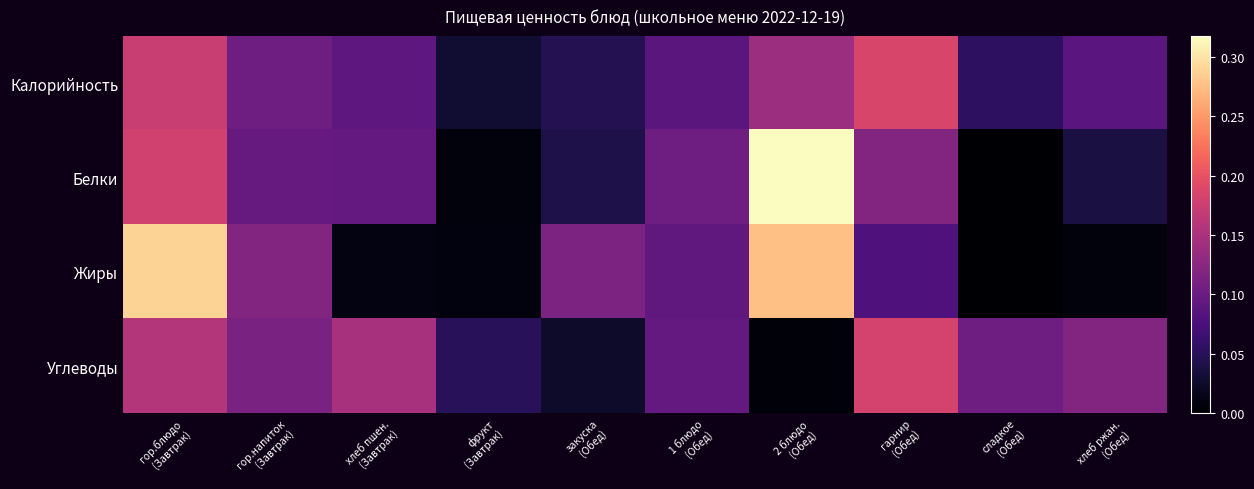

What is the total value across all series at гарнир
(Обед)?

0.6